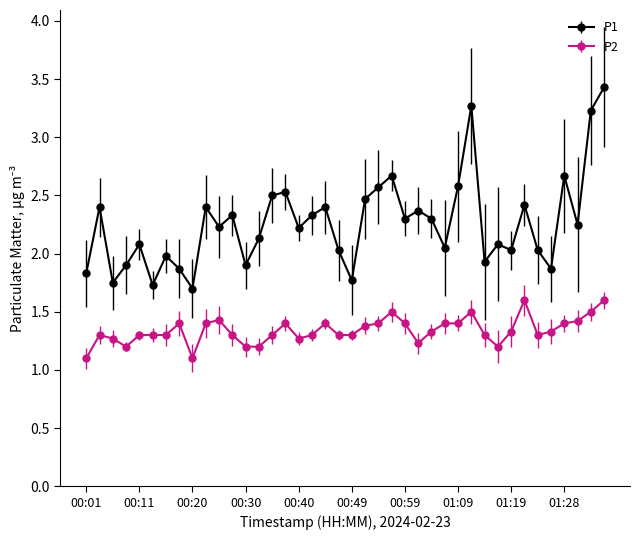

List the series in order of their overall mean, highest first.

P1, P2